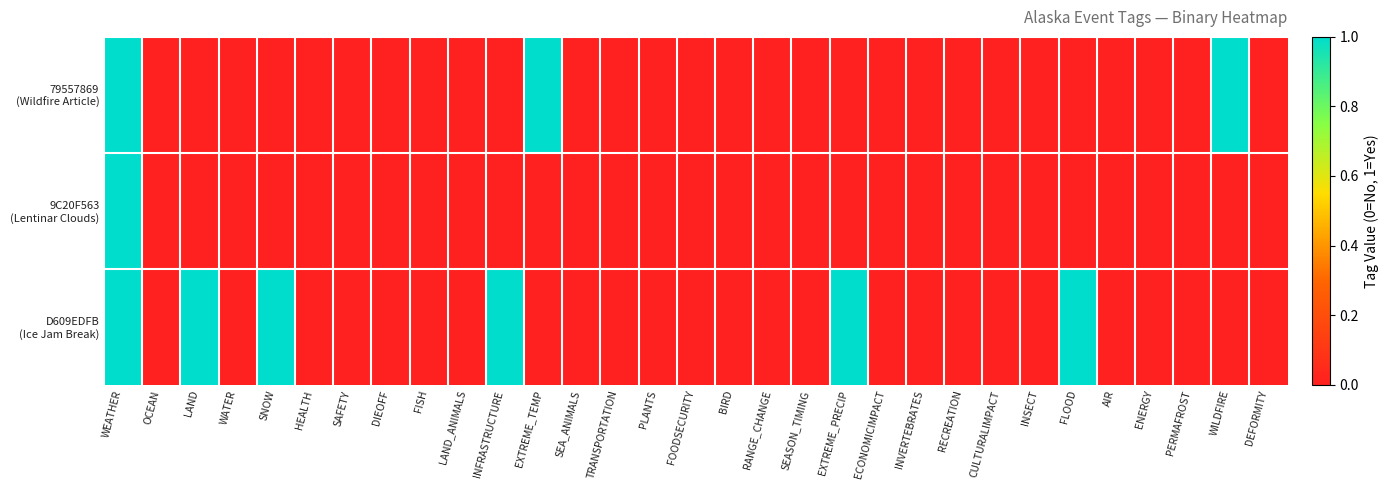

Count the number of categories in the chart.

31